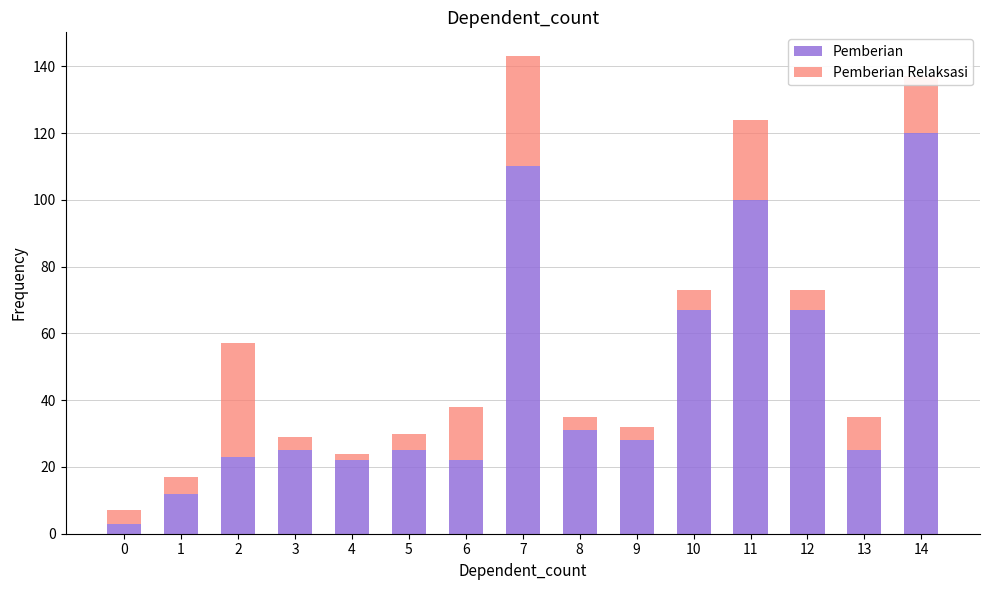

What is the maximum value for Pemberian?

120